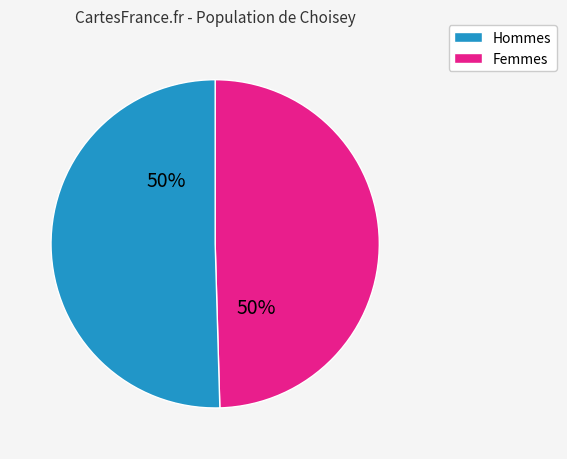

To the nearest percent, what is the average slice percentage?

50%